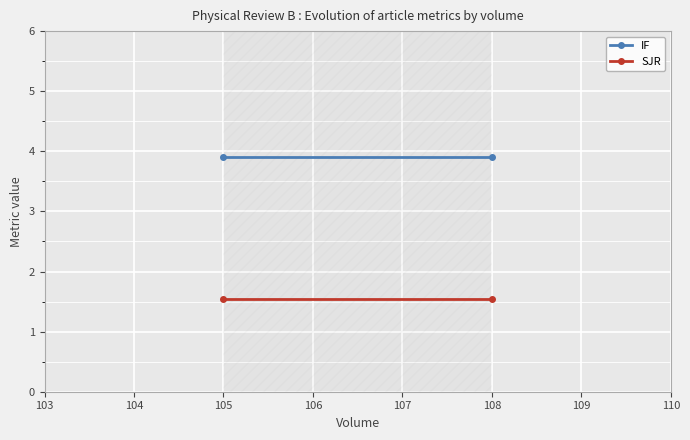

Reading left to right, what are all the values shown in this chart?

IF: 3.9	3.9
SJR: 1.5	1.5